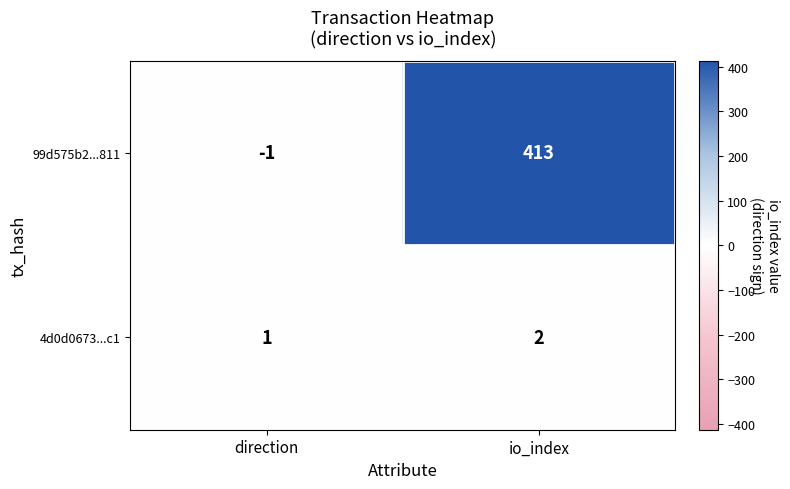

Reading left to right, what are all the values shown in this chart?

99d575b2...811: -1	413
4d0d0673...c1: 1	2